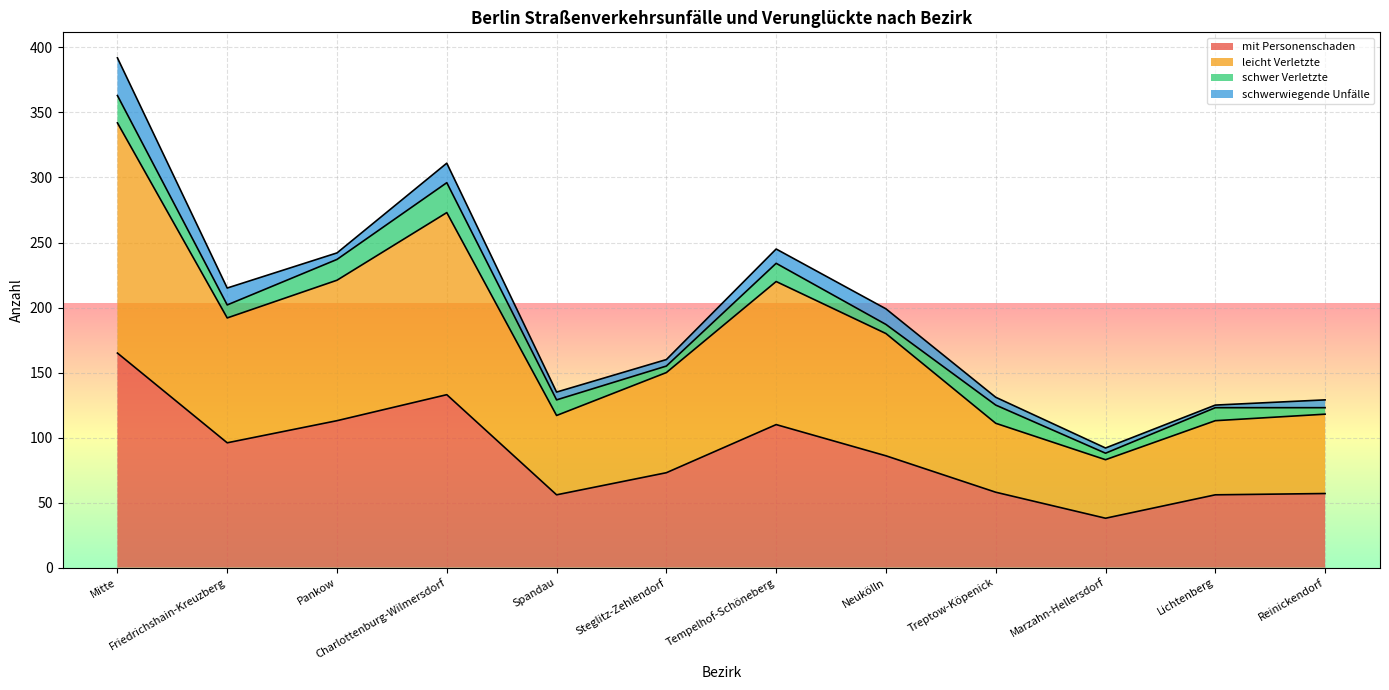

Is it true that mit Personenschaden equals 56 at Spandau?

True